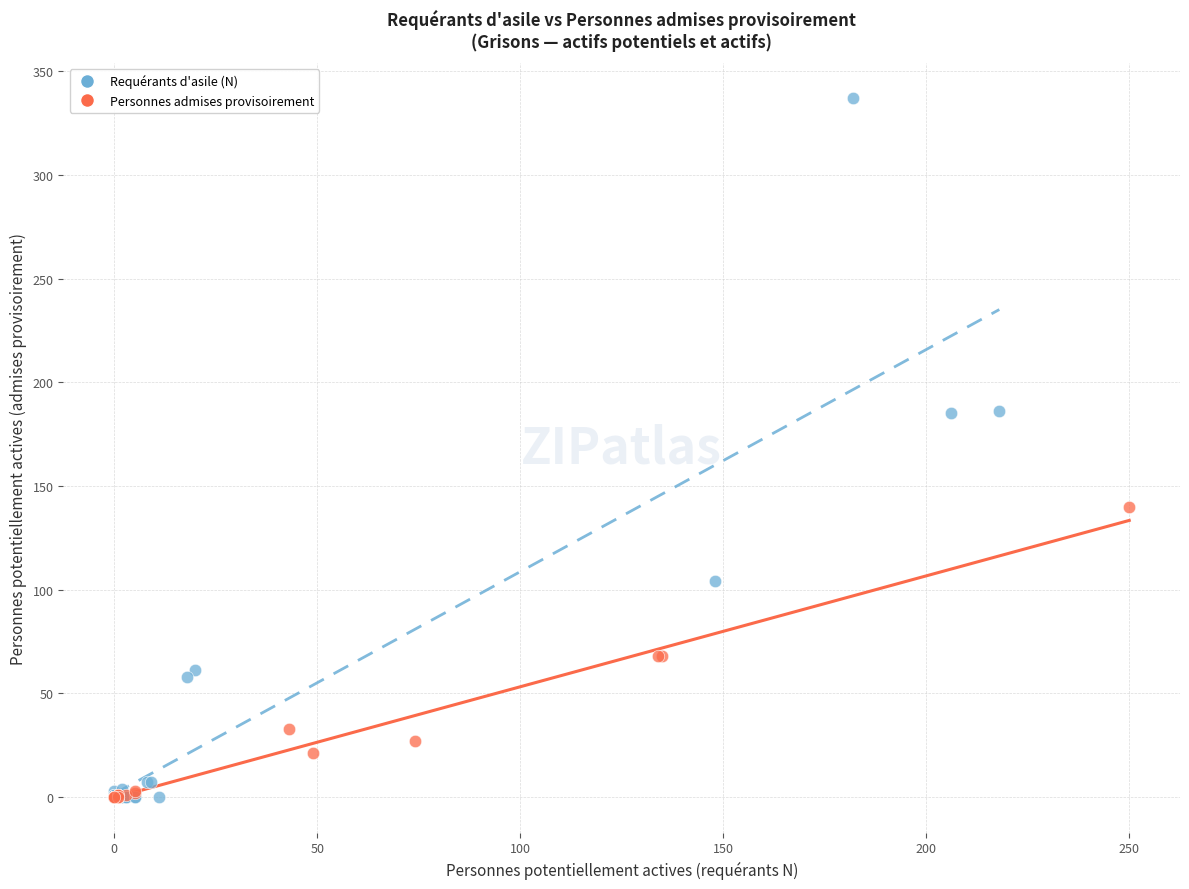

Which series reaches the maximum Y coordinate?

Requérants d'asile (N)